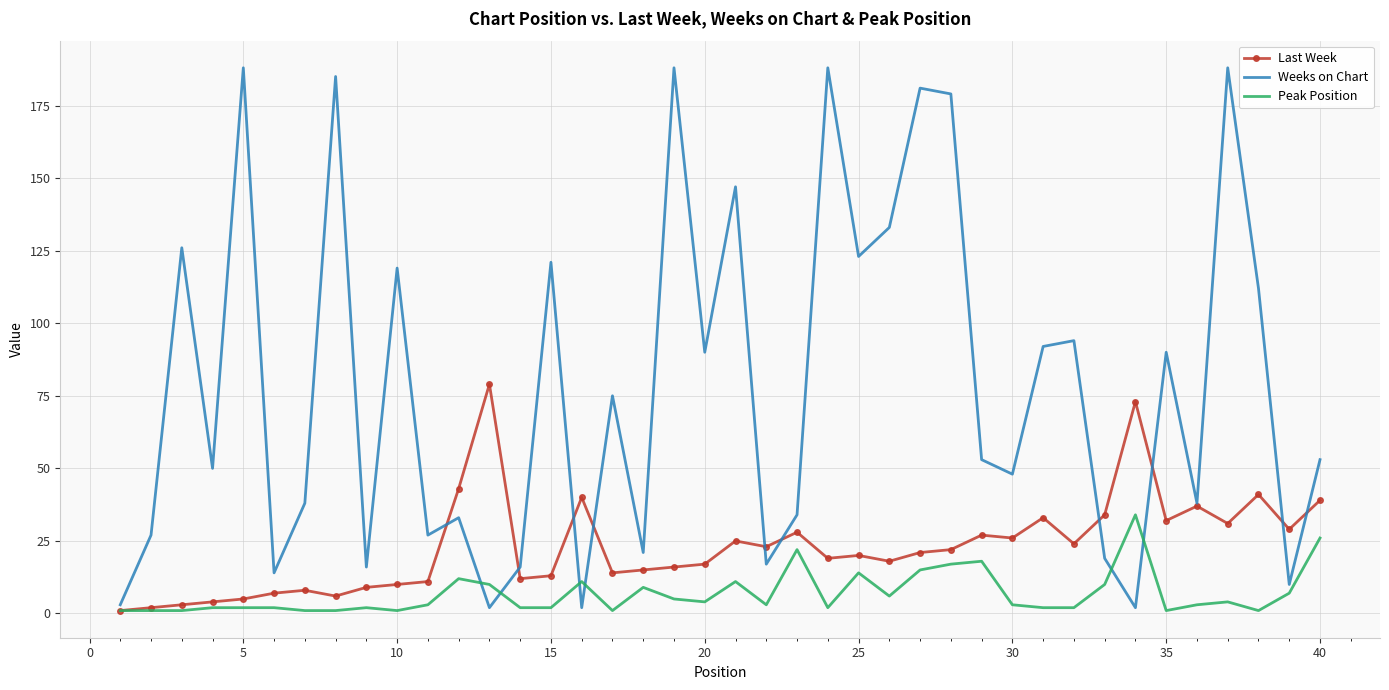

What is the difference between the second highest and minimum values in the Peak Position series?

25